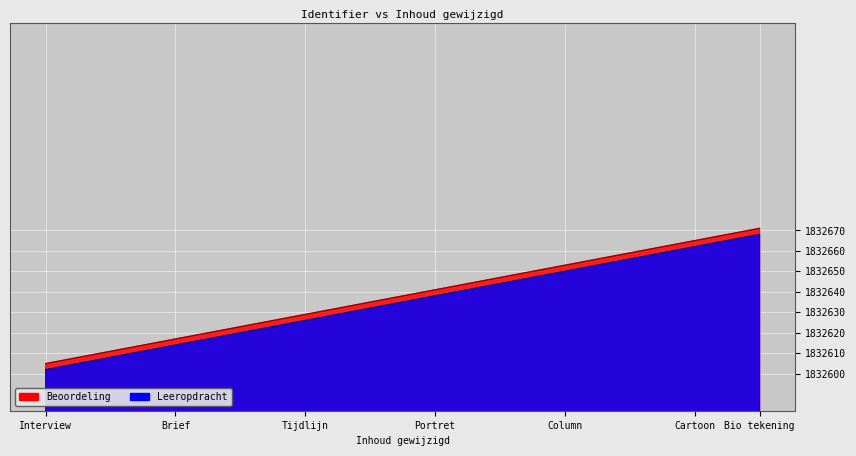

The Leeropdracht series shows 490079 at Cartoon. True or false?

False